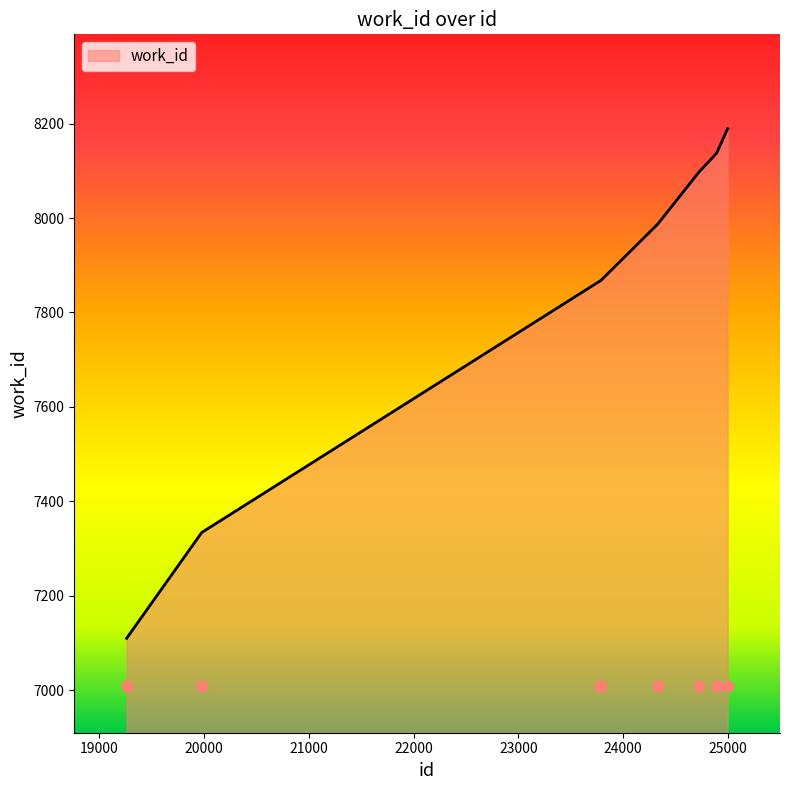

What is the change in value from 24331 to 24999?

+202